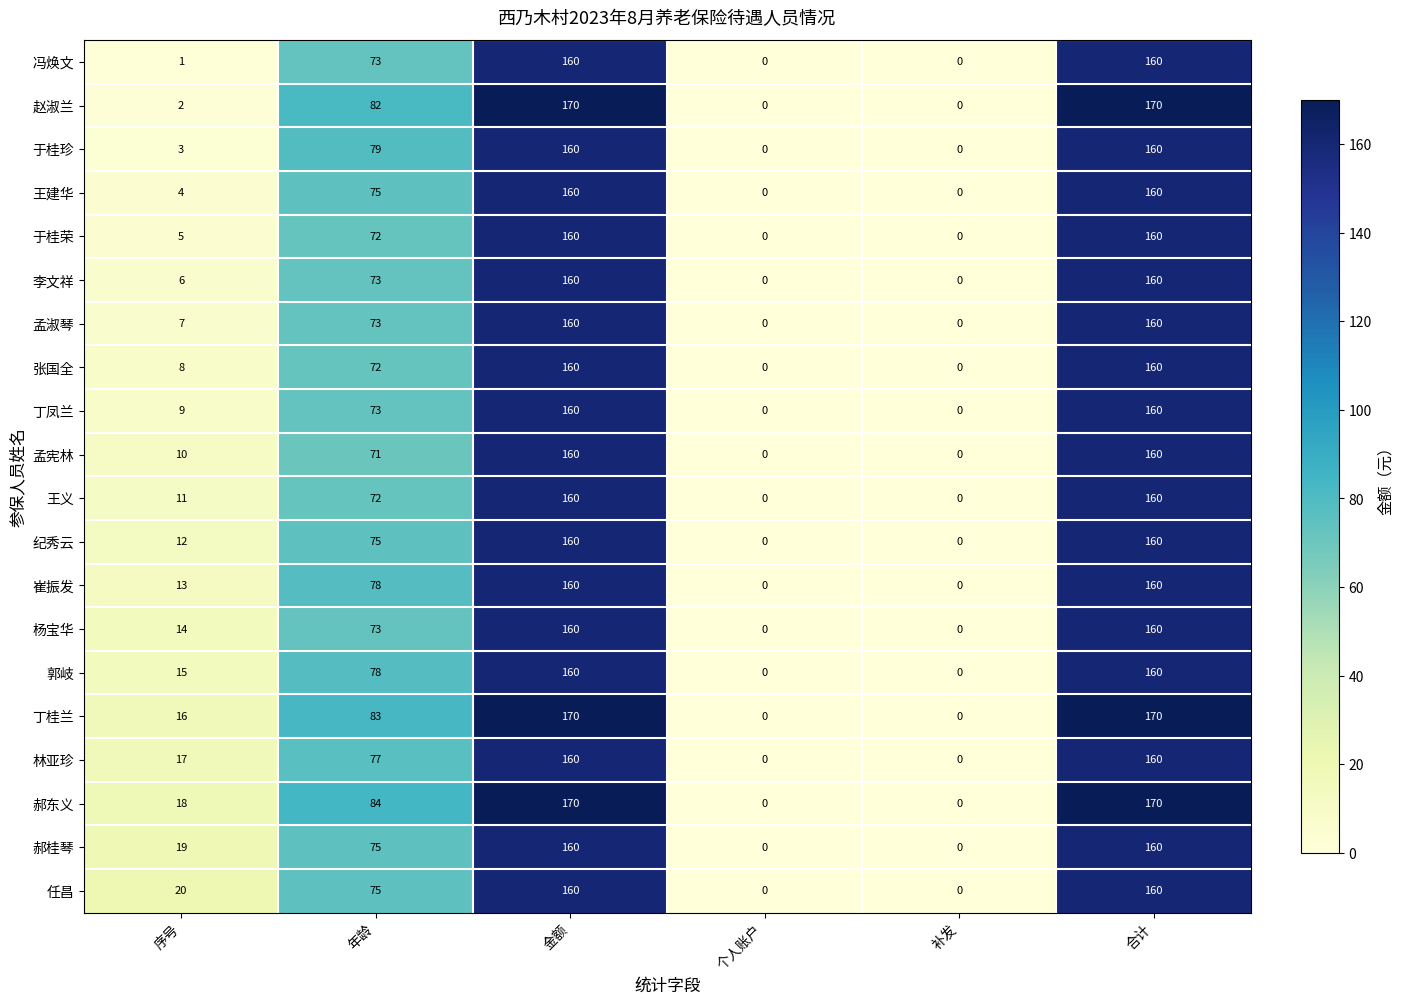

What is the maximum value for 孟淑琴?

160